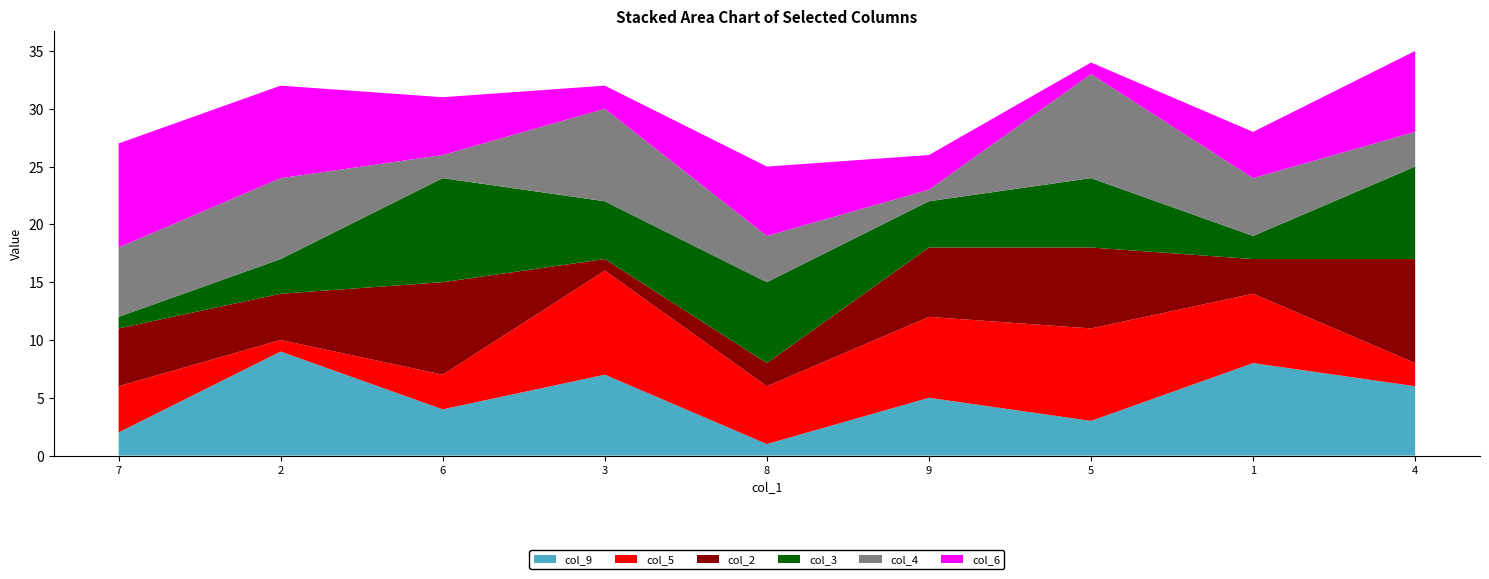

Reading right to left, extract all data points from this chart.

col_9: 6	8	3	5	1	7	4	9	2
col_5: 2	6	8	7	5	9	3	1	4
col_2: 9	3	7	6	2	1	8	4	5
col_3: 8	2	6	4	7	5	9	3	1
col_4: 3	5	9	1	4	8	2	7	6
col_6: 7	4	1	3	6	2	5	8	9